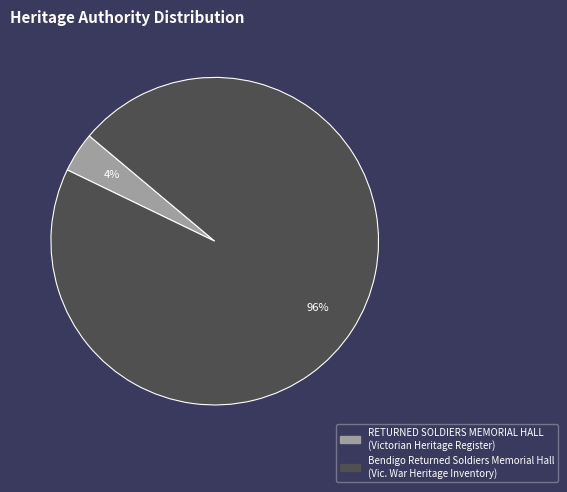

Rank the categories by value from highest to lowest.

Bendigo Returned Soldiers Memorial Hall, RETURNED SOLDIERS MEMORIAL HALL